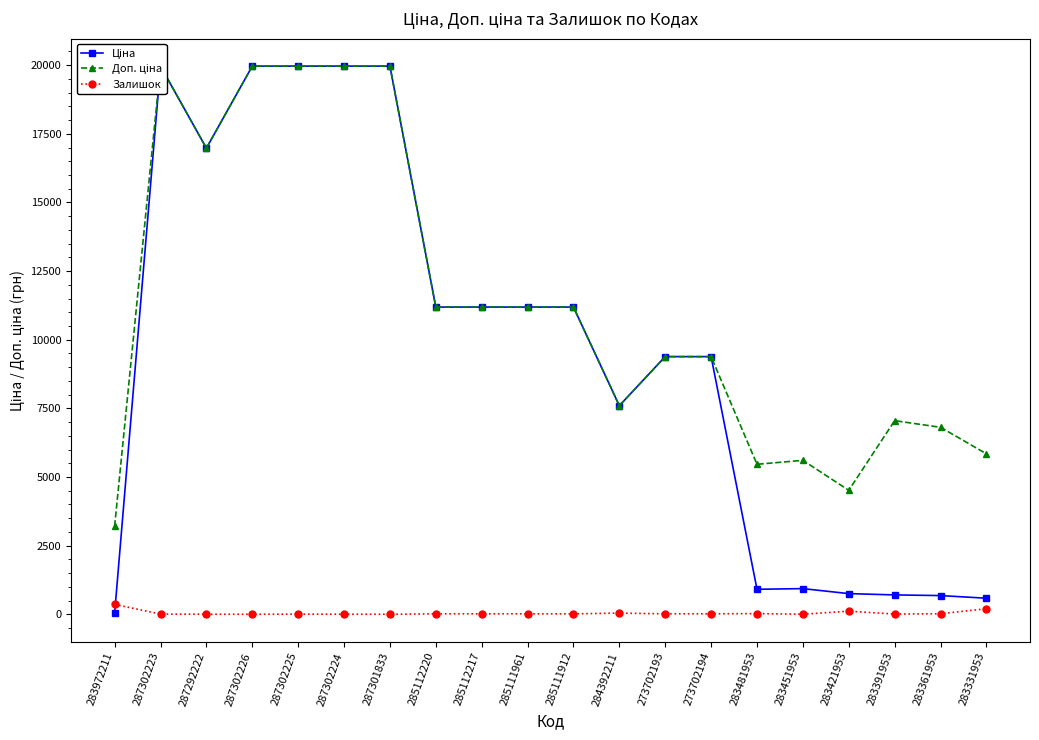

Rank the categories by Ціна value from highest to lowest.

287302223, 287302226, 287302225, 287302224, 287301833, 287292222, 285112220, 285112217, 285111961, 285111912, 273702193, 273702194, 284392211, 283451953, 283481953, 283421953, 283391953, 283361953, 283331953, 283972211